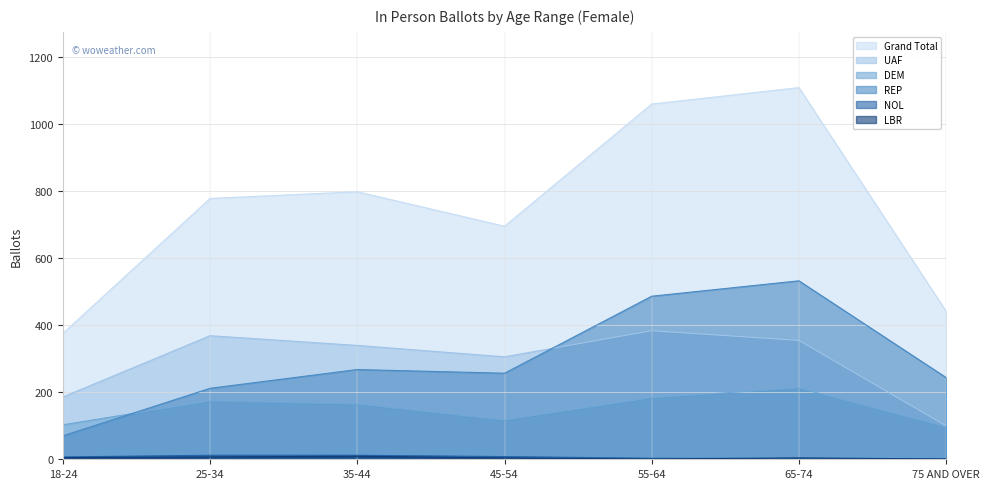

Is the value of Grand Total at 35-44 greater than the value of LBR at 45-54?

Yes